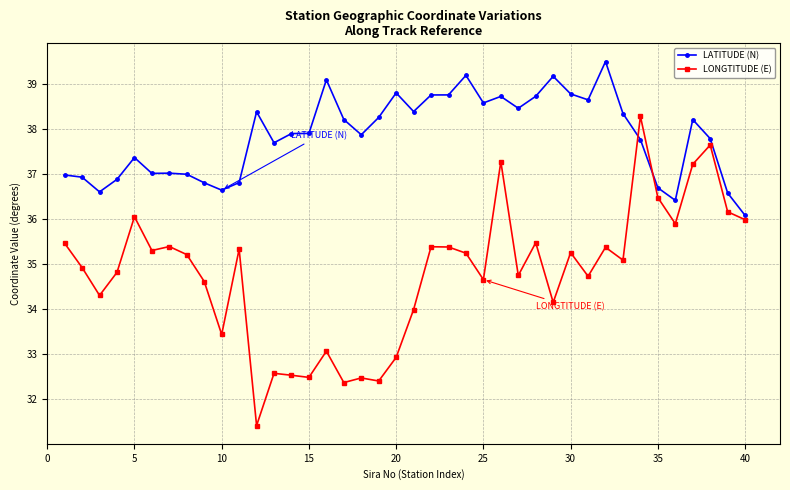

Rank the series by their average value, from lowest to highest.

LONGTITUDE (E), LATITUDE (N)